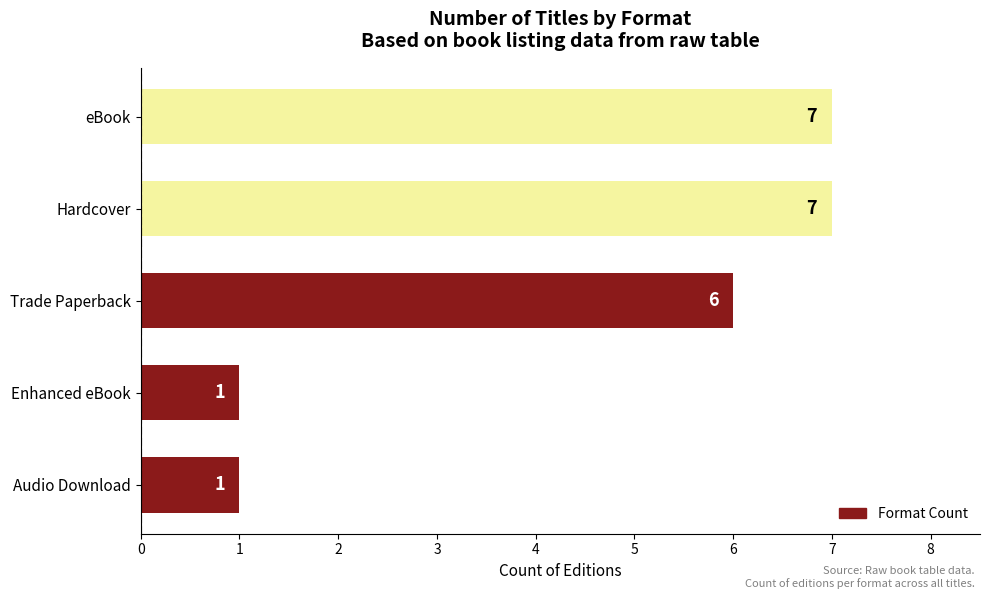

Reading bottom to top, transcribe all the data shown in this chart.

1	1	6	7	7